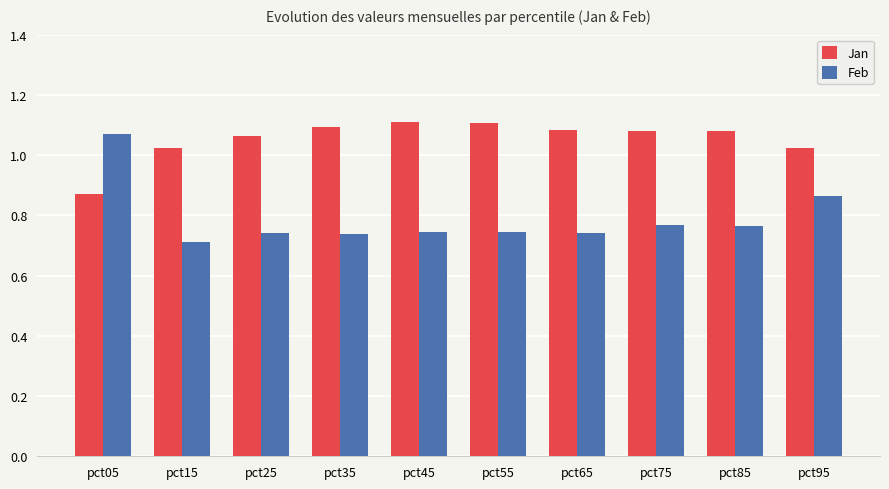

What is the difference between the second highest and minimum values in the Feb series?

0.2